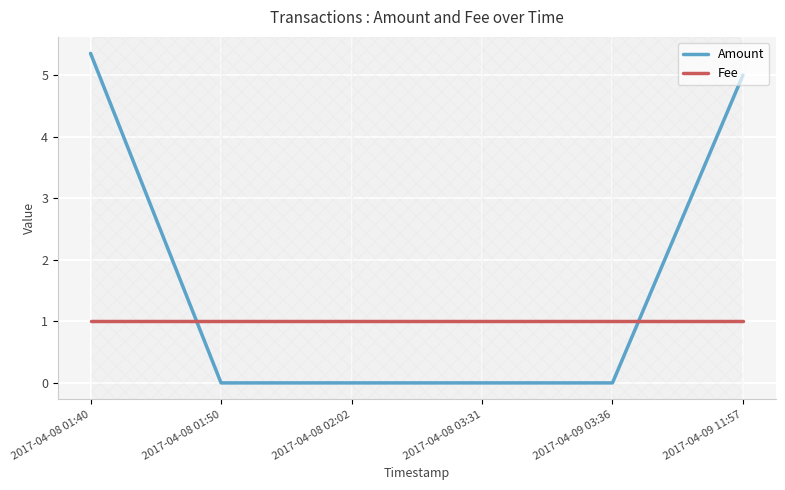

What position from the left is 2017-04-08 03:31?

4